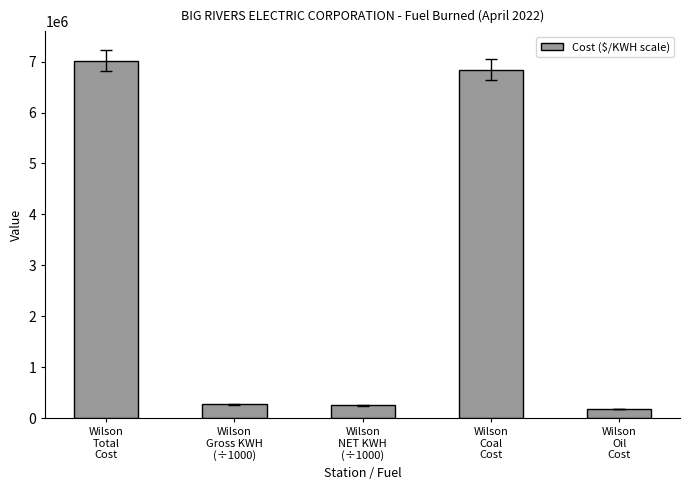

What is the average value?

2913455.3